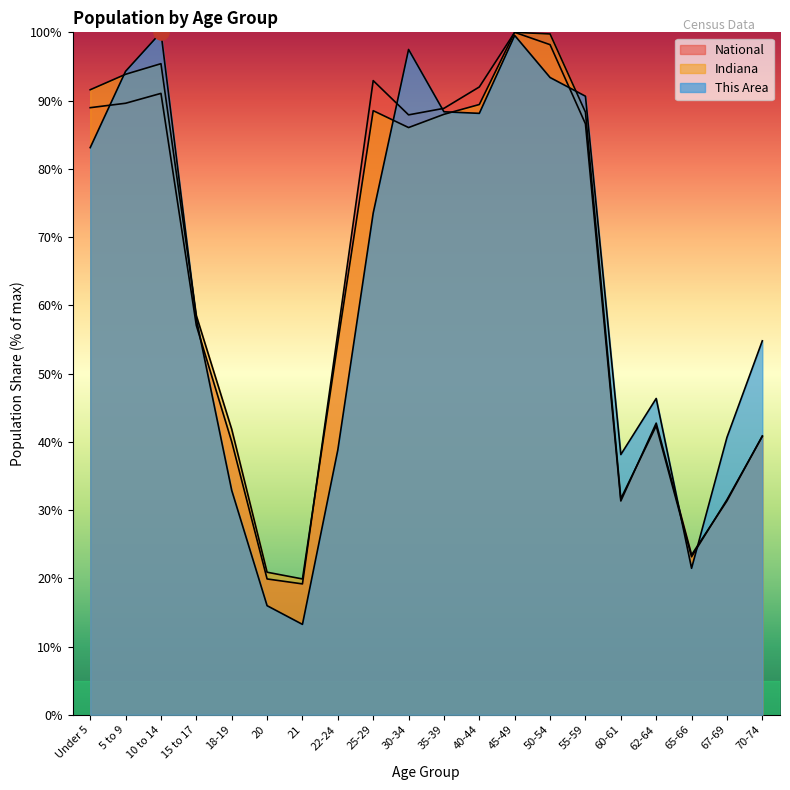

Which series reaches the minimum Y coordinate?

This Area